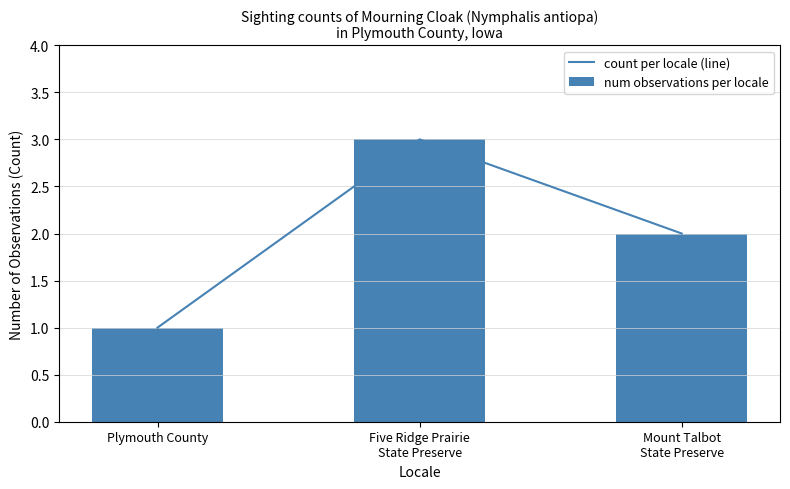

How many count per locale (line) values are between 1 and 3?

3